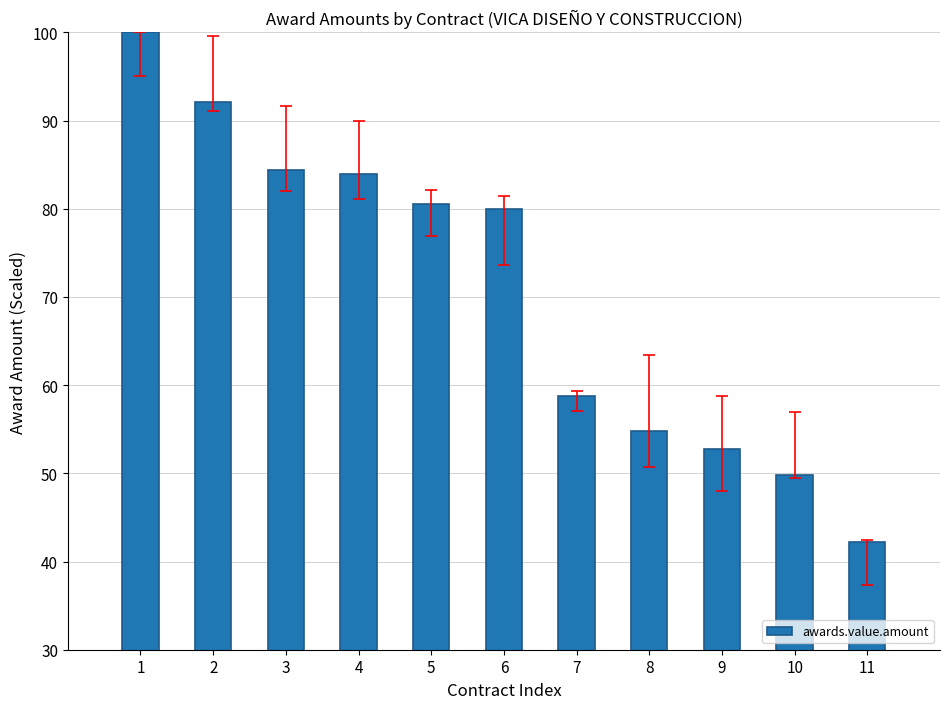

How many bars are there in total?

11